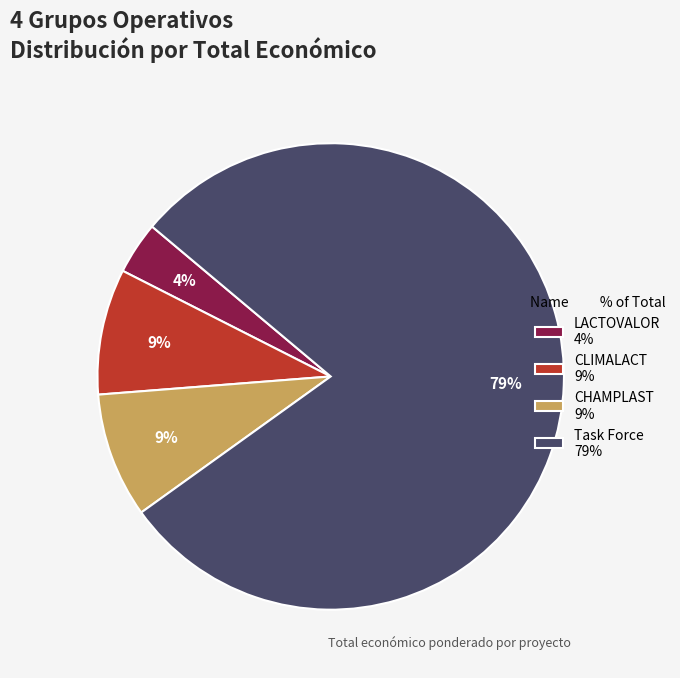

Which has a higher value, CLIMALACT or LACTOVALOR?

CLIMALACT